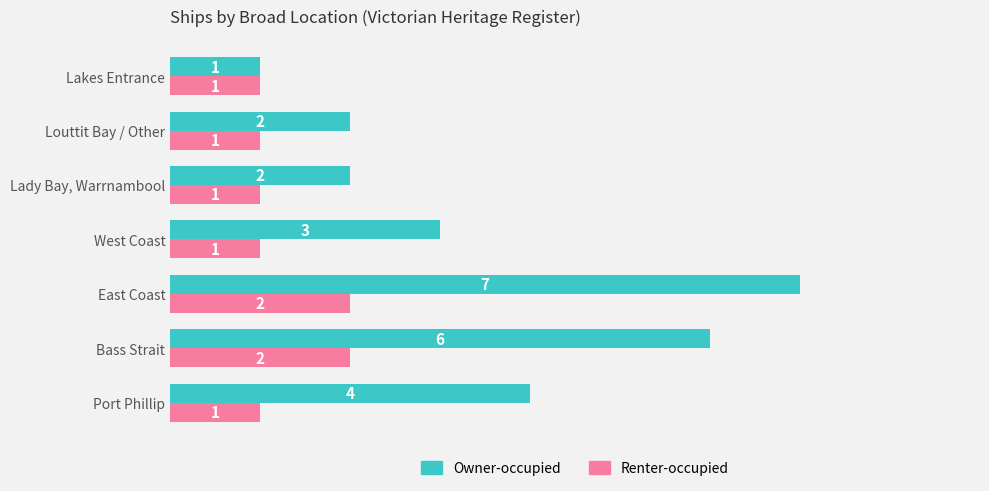

How many Owner-occupied values are between 2 and 6?

5